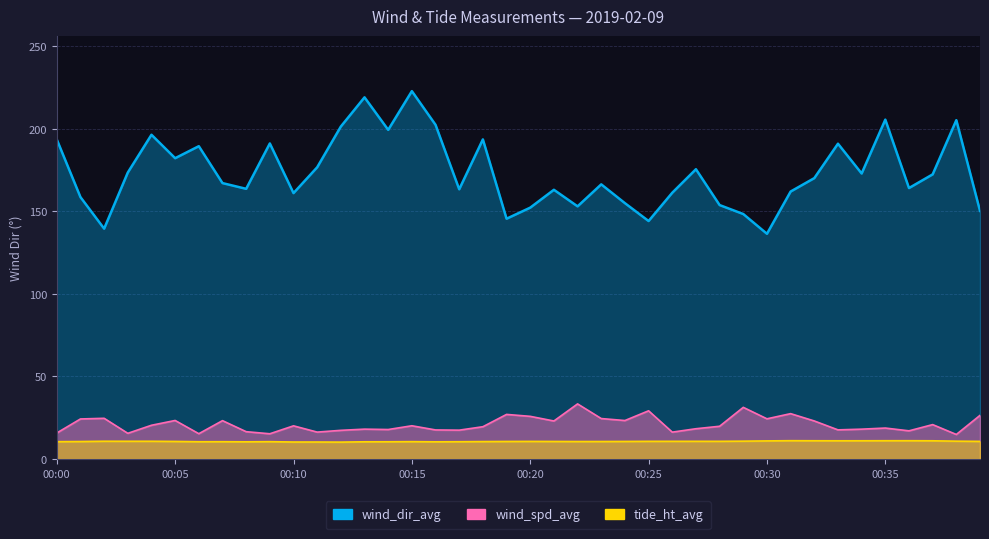

Rank the series by their maximum value, from lowest to highest.

tide_ht_avg, wind_spd_avg, wind_dir_avg